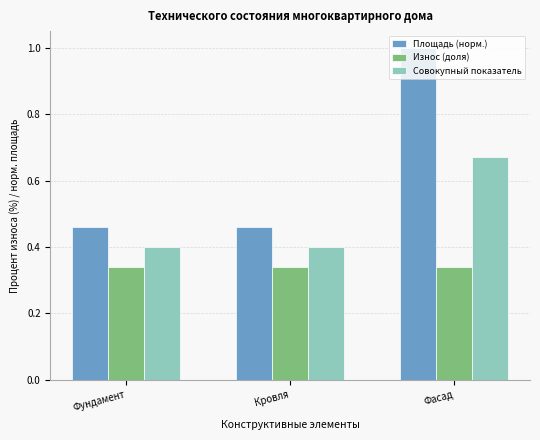

What are all the series names shown in the legend?

Площадь (норм.), Износ (доля), Совокупный показатель